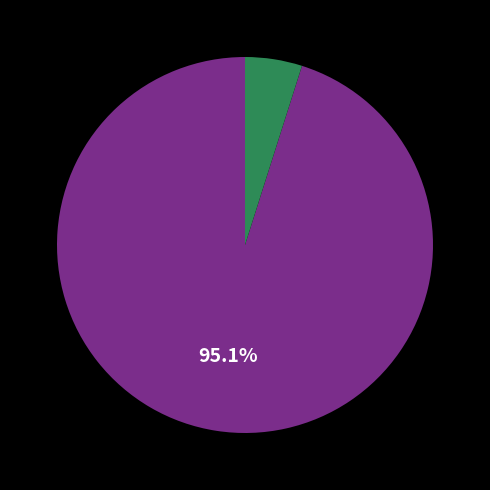

Does any single category account for the majority?

Yes